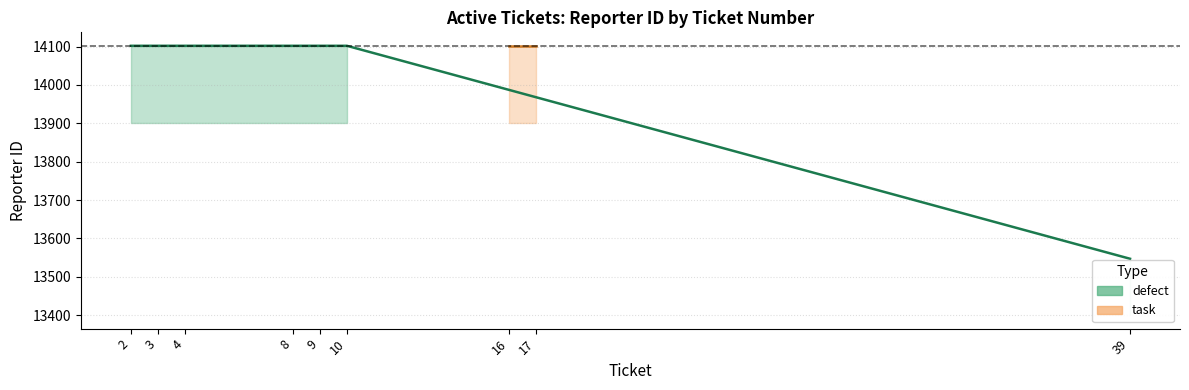

What is the difference between the maximum and minimum values?

555